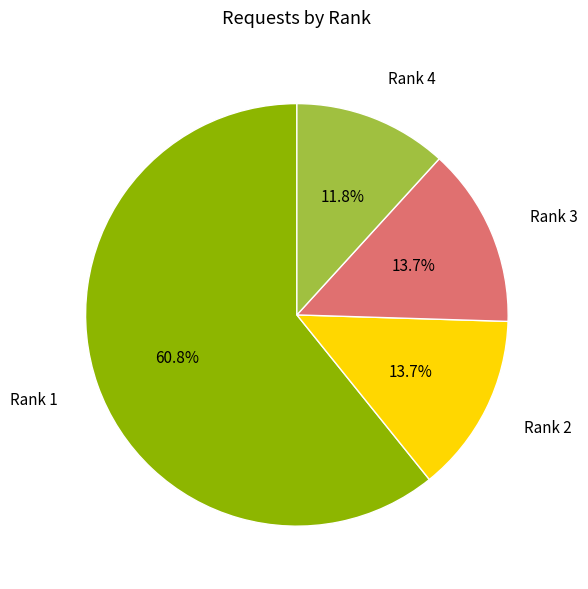

Which slice represents more than half of the pie?

Rank 1